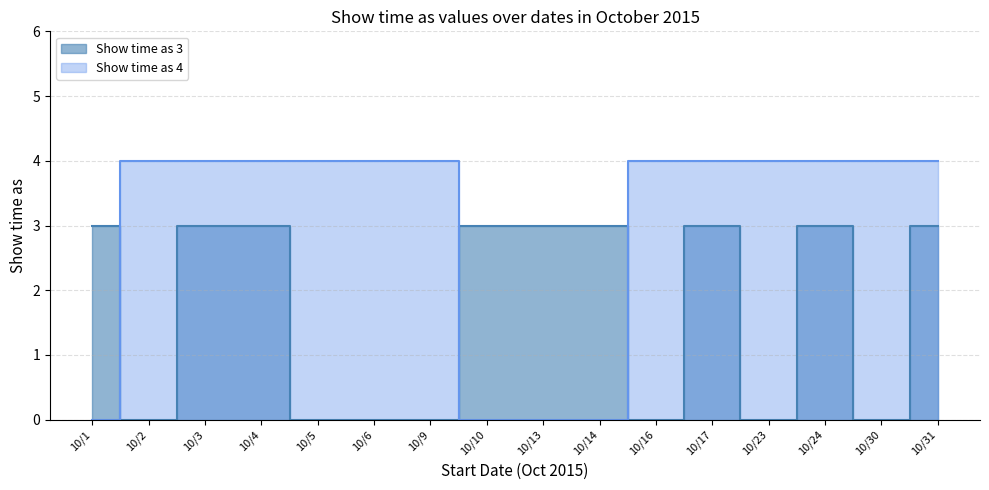

How many lines are shown in the chart?

2